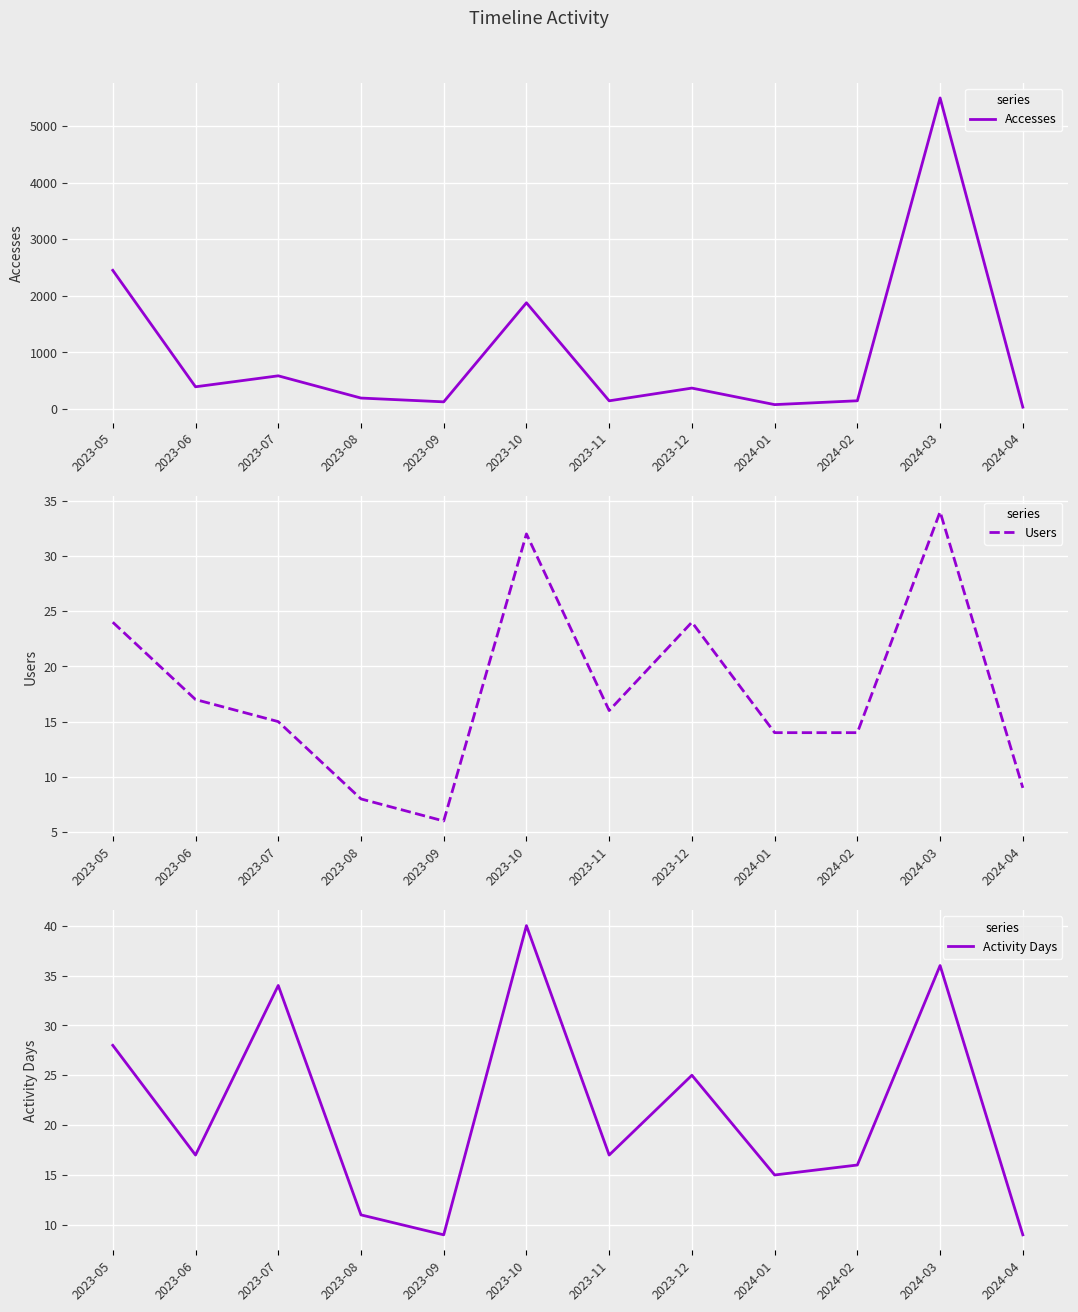

True or false: Accesses has a value of 193 at 2023-08.

True